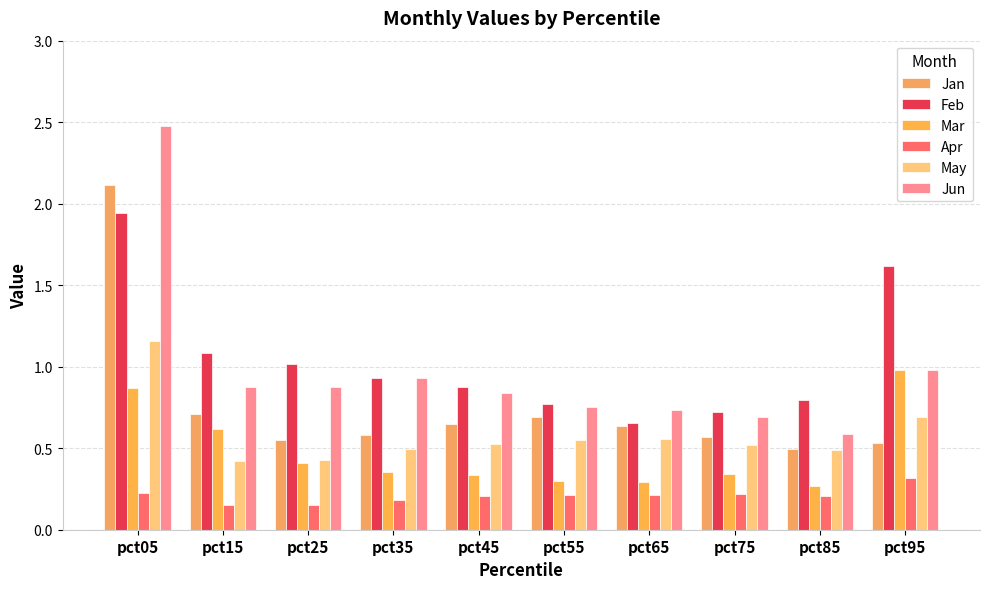

What is the value of the Jan bar at the 6th from the left?

0.7